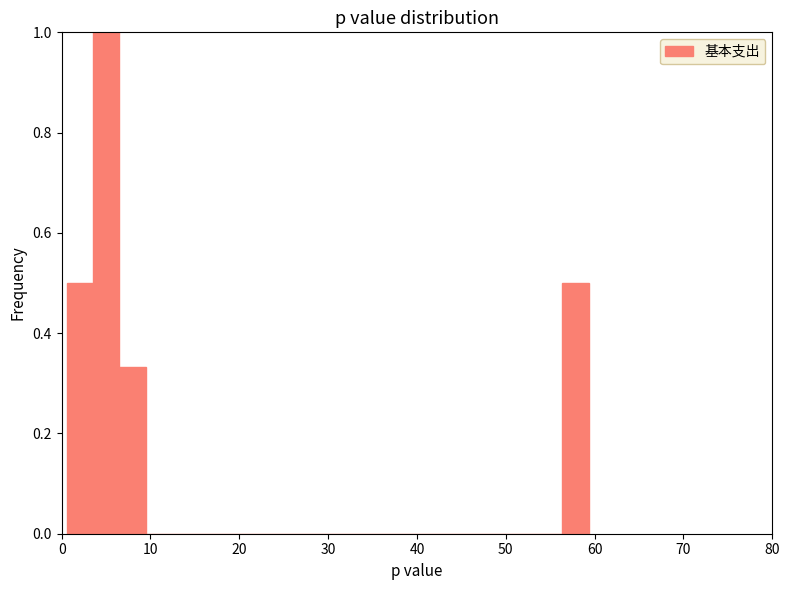

Read against the x-axis, roughly where is the centre of the tallest bar?

5